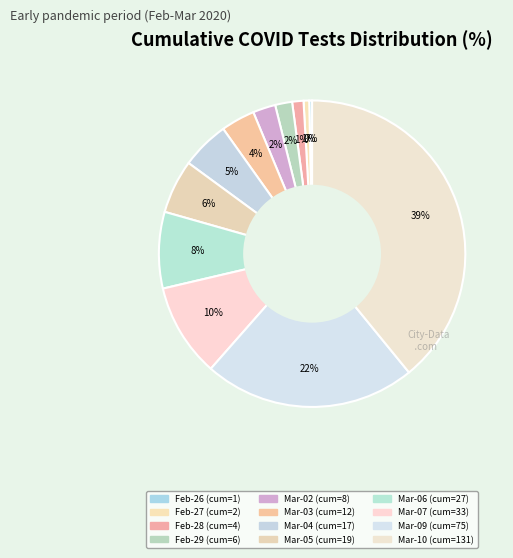

Count the number of slices in the pie.

12